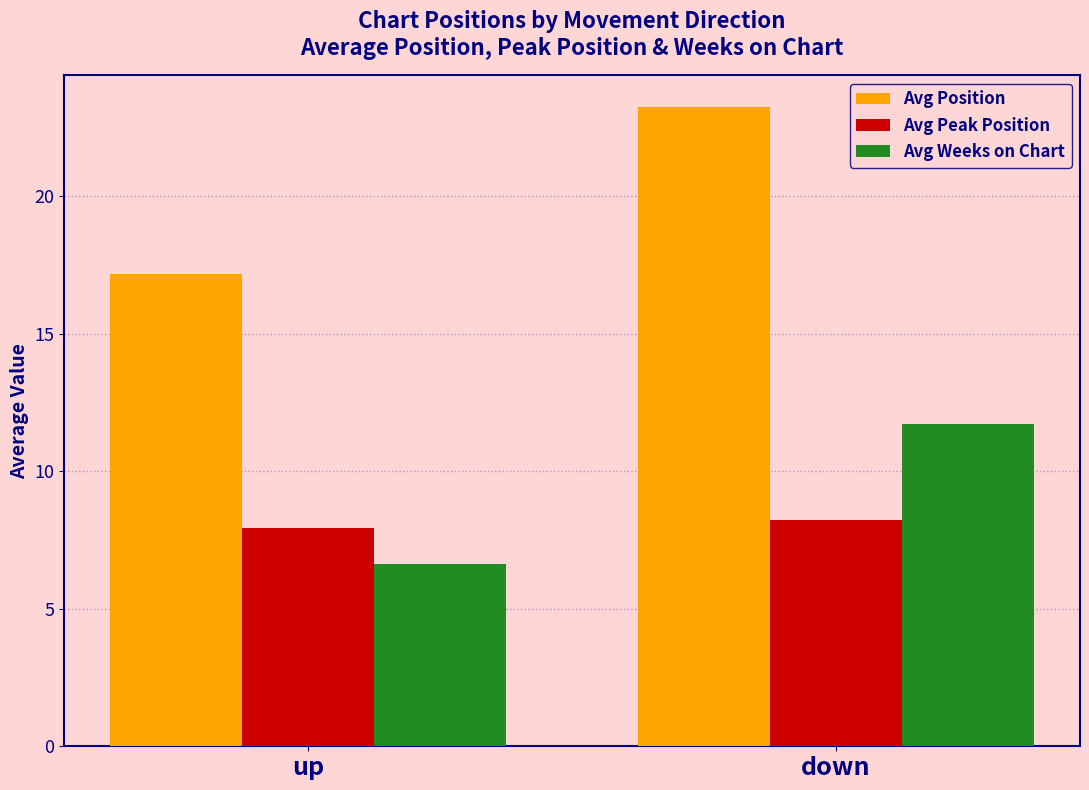

What is the value of the Avg Peak Position bar at the 2nd from the left?

8.2